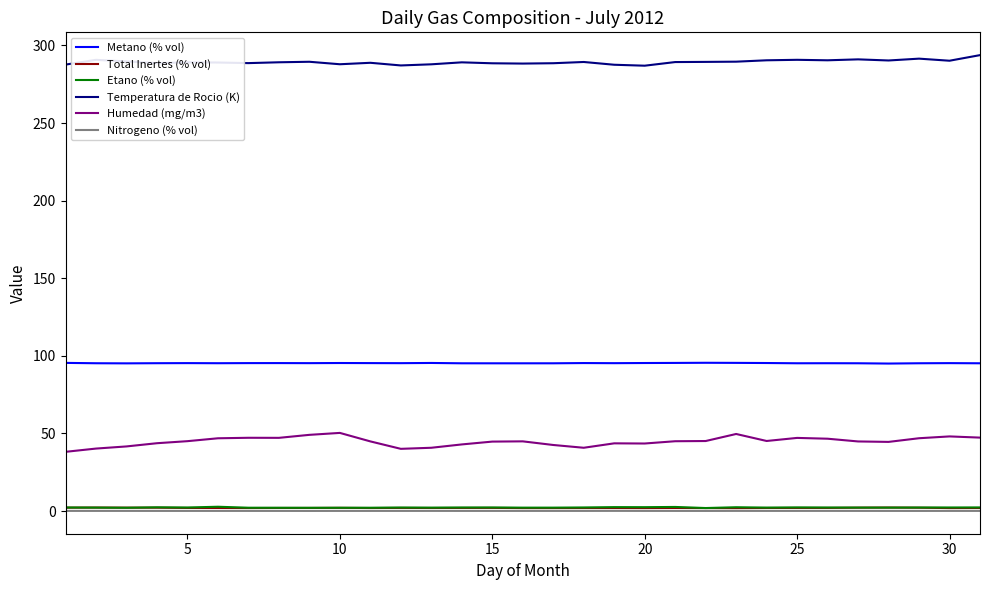

Which series has the widest spread of values?

Humedad (mg/m3)